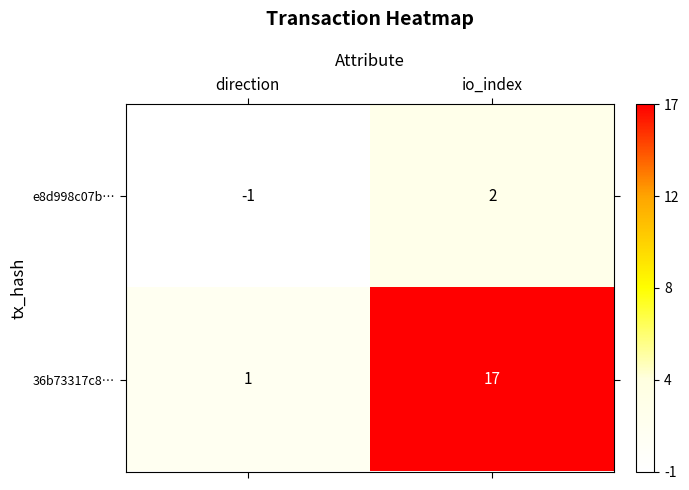

Is the value of e8d998c07b… at io_index greater than the value of 36b73317c8… at io_index?

No